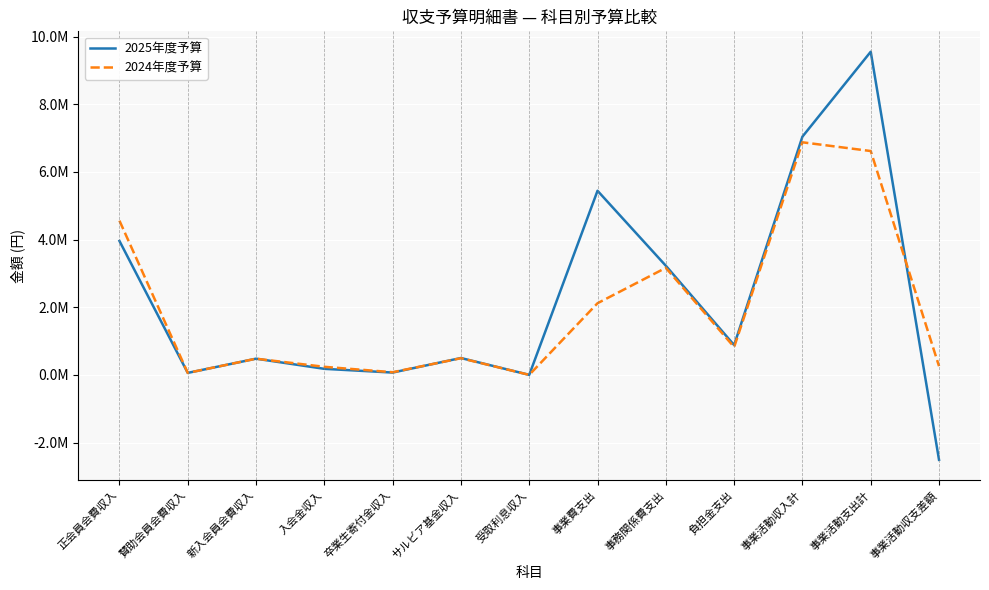

Reading left to right, what are all the values shown in this chart?

2025年度予算: 3960000	60000	480000	180000	70000	500000	2000	5443400	3227160	882260	7043013	9552820	-2509807
2024年度予算: 4560000	60000	480000	240000	80000	494100	2000	2119200	3165380	823318	6876100	6617798	258302